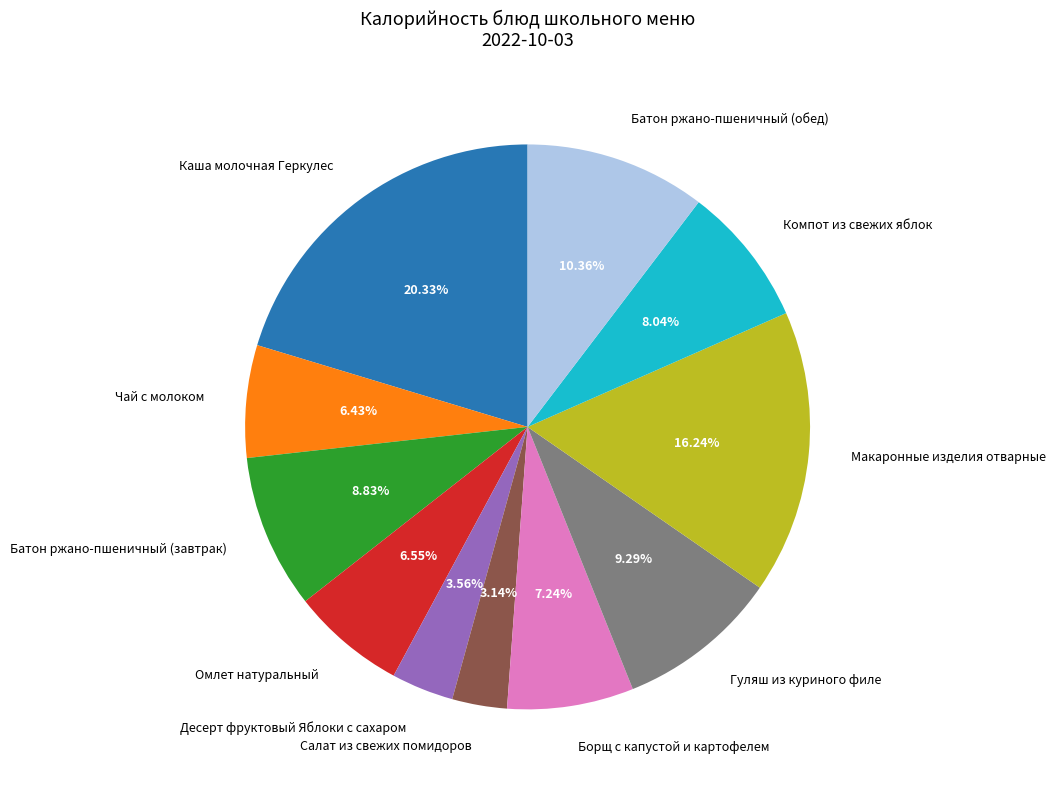

What is the ratio of the value at Чай с молоком to the value at Компот из свежих яблок?

0.8